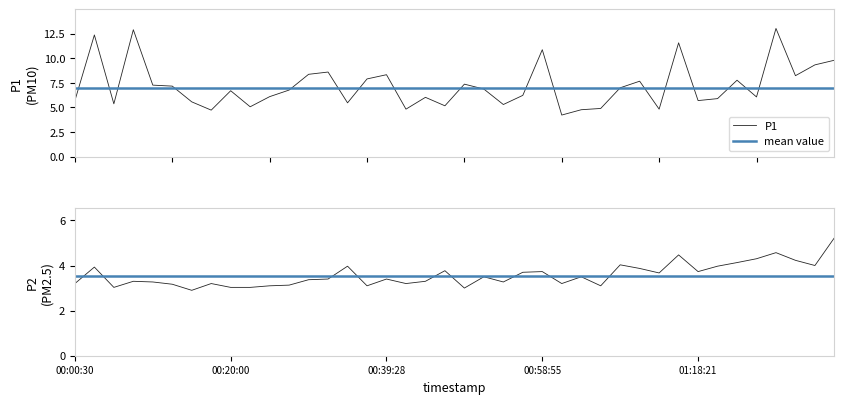

Does the chart have visible grid lines?

No